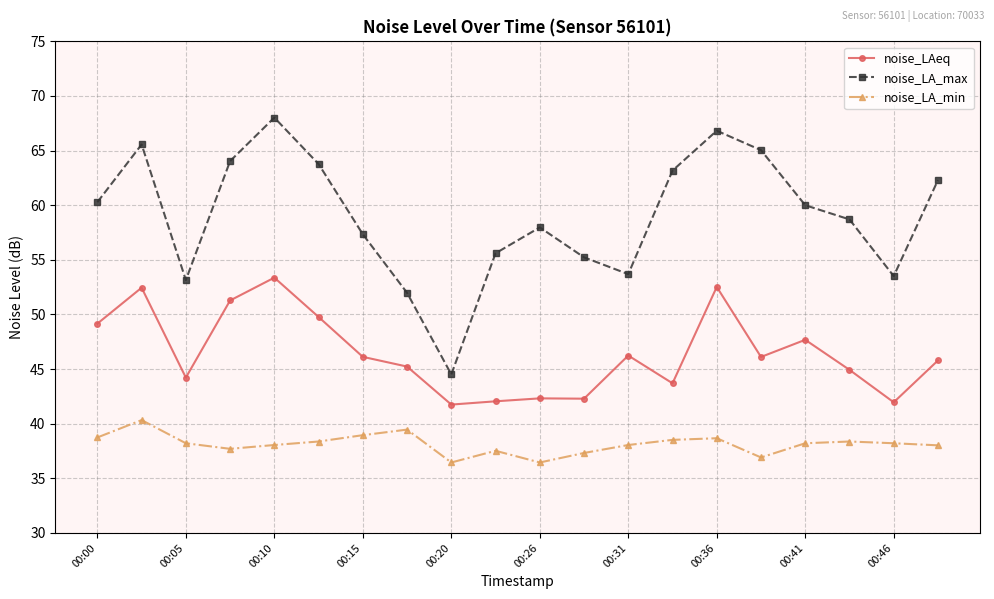

True or false: noise_LA_max and noise_LA_min intersect in this chart.

False